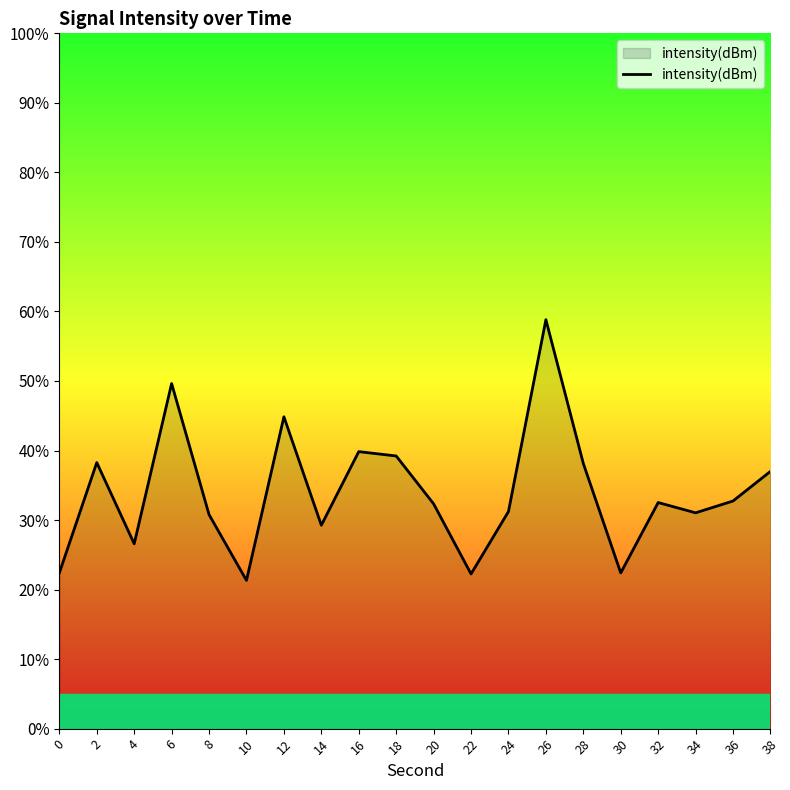

How many lines are shown in the chart?

1